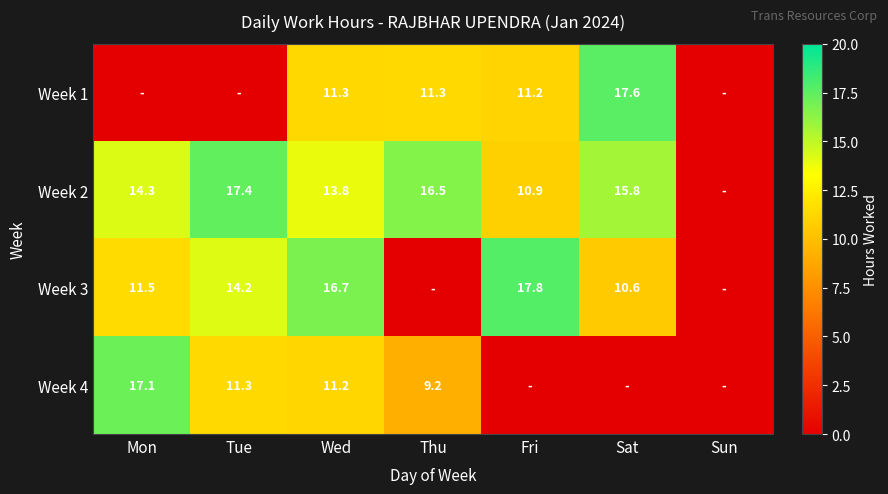

Is it true that Week 4 equals 11.3 at Tue?

True